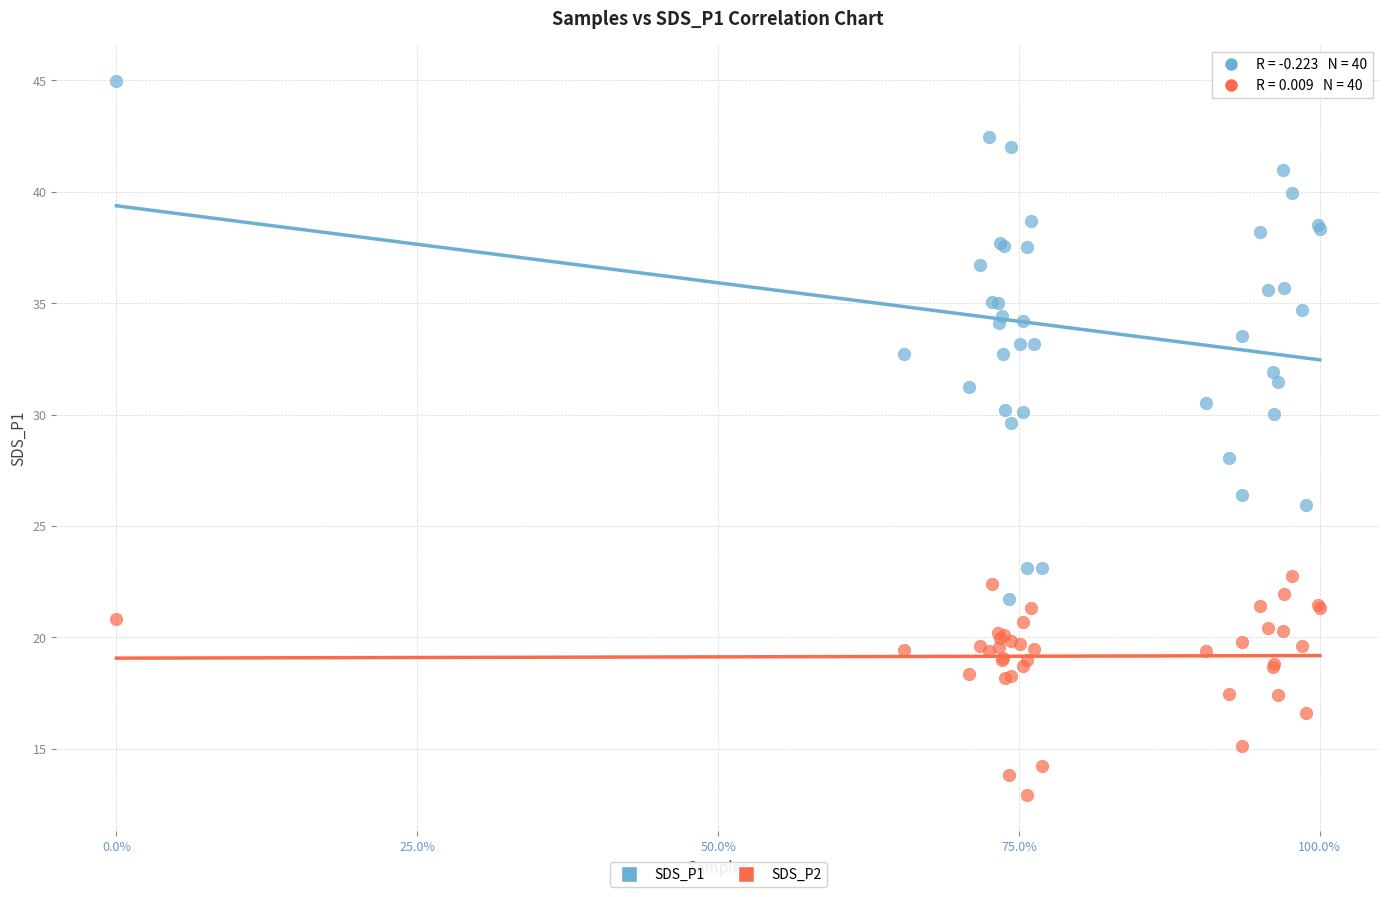

Which series reaches the minimum Y coordinate?

SDS_P2